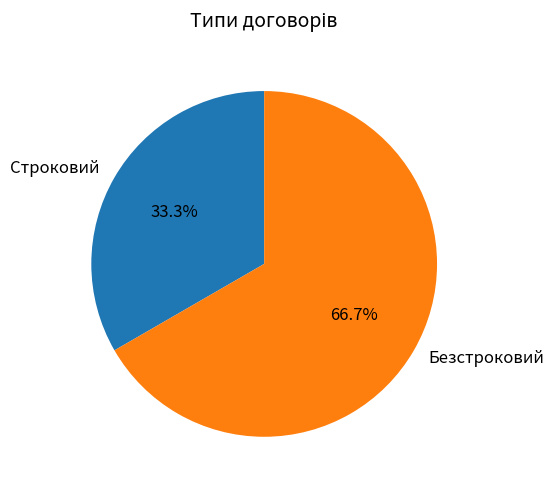

Which has a higher value, Безстроковий or Строковий?

Безстроковий